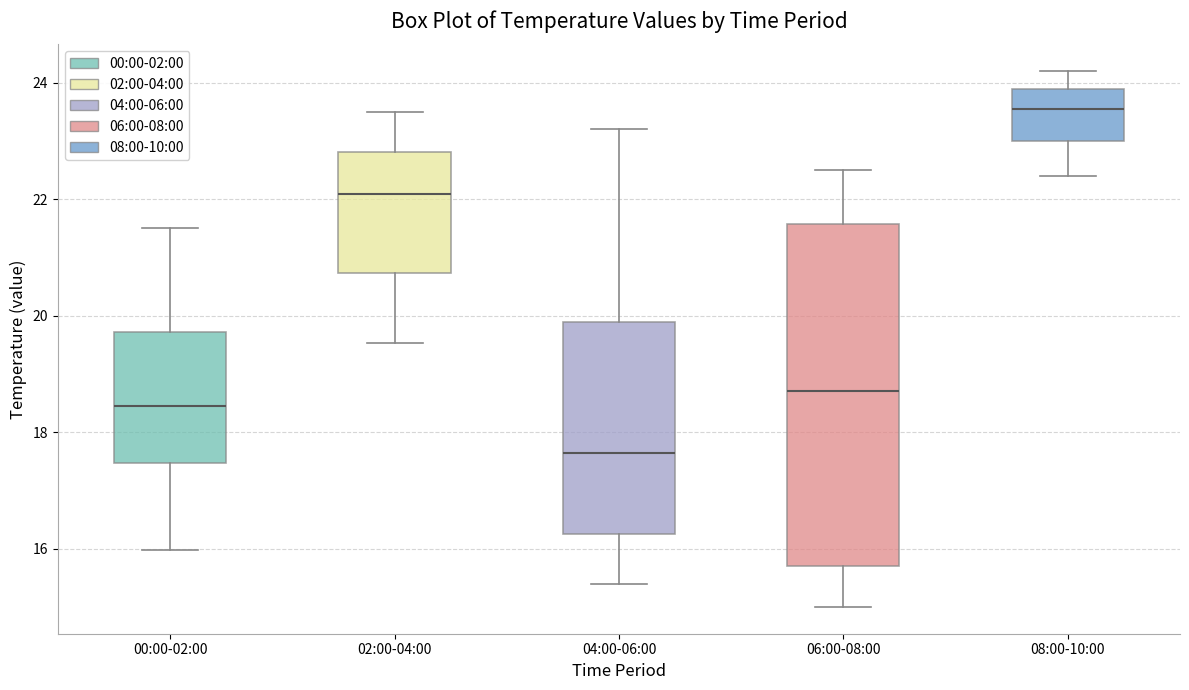

Where does the upper whisker of the box for 02:00-04:00 end on the y-axis? The values are not printed on the chart, so give them approximately, as read against the axis.

23.6